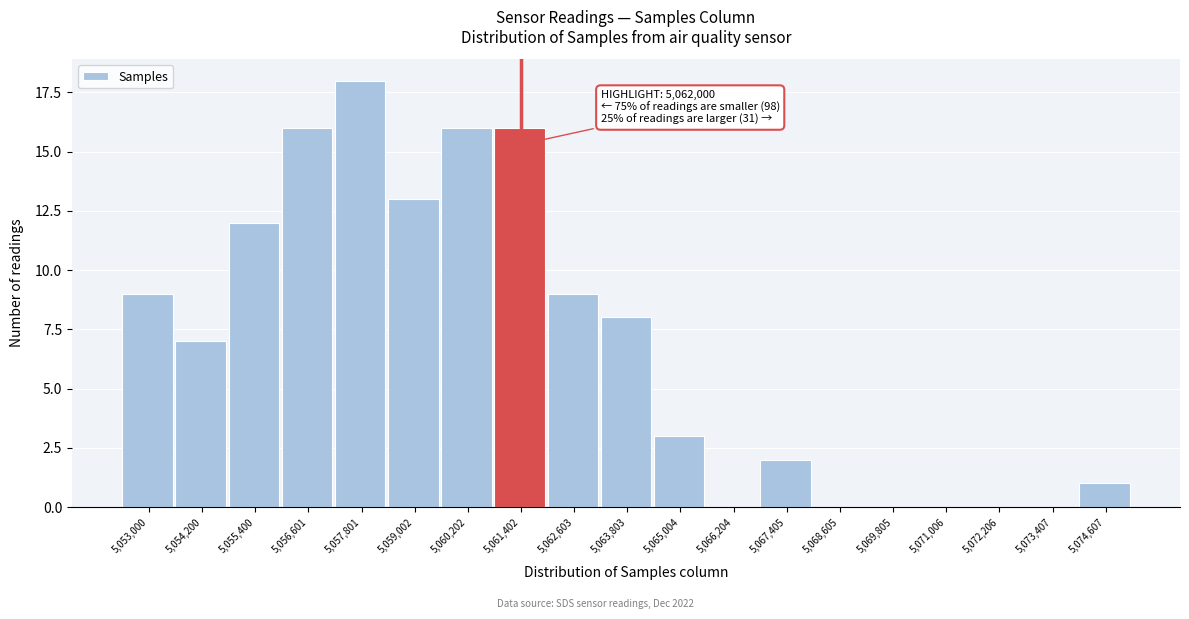

Reading left to right, what are all the values shown in this chart?

5,053,000=9	5,054,200=7	5,055,400=12	5,056,601=16	5,057,801=18	5,059,002=13	5,060,202=16	5,061,402=16	5,062,603=9	5,063,803=8	5,065,004=3	5,066,204=0	5,067,405=2	5,068,605=0	5,069,805=0	5,071,006=0	5,072,206=0	5,073,407=0	5,074,607=1